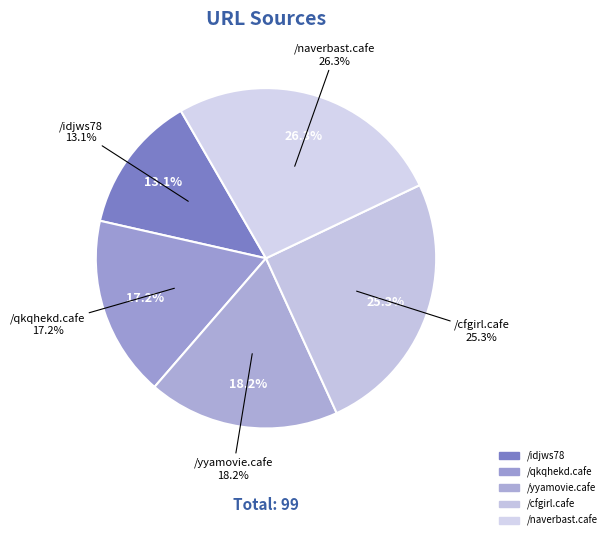

What is the ratio of the value at /qkqhekd.cafe to the value at /naverbast.cafe?

0.7